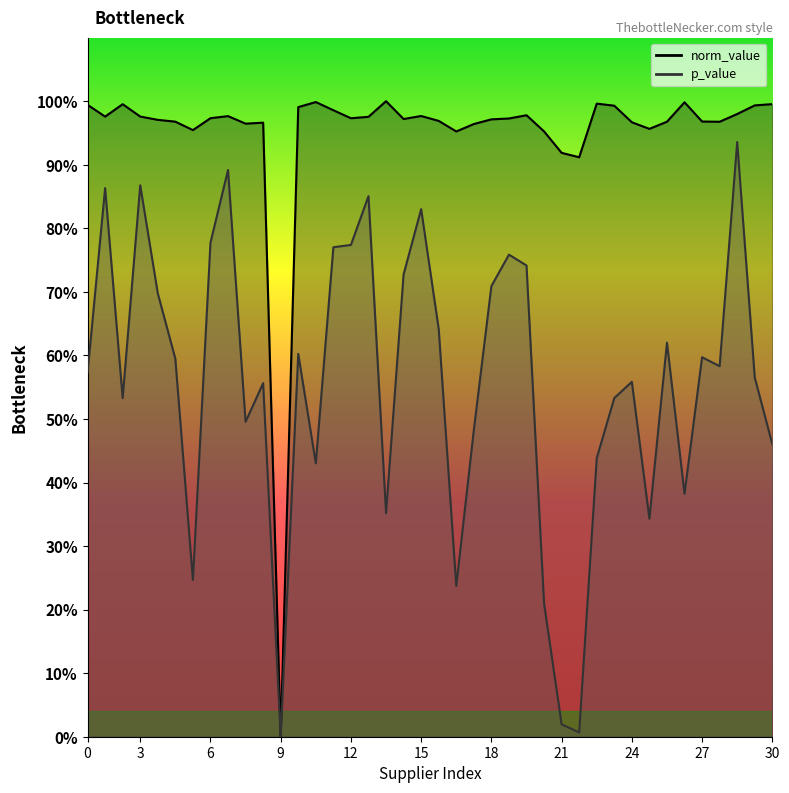

Is it true that p_value equals 0.2 at SPE01500142?

False